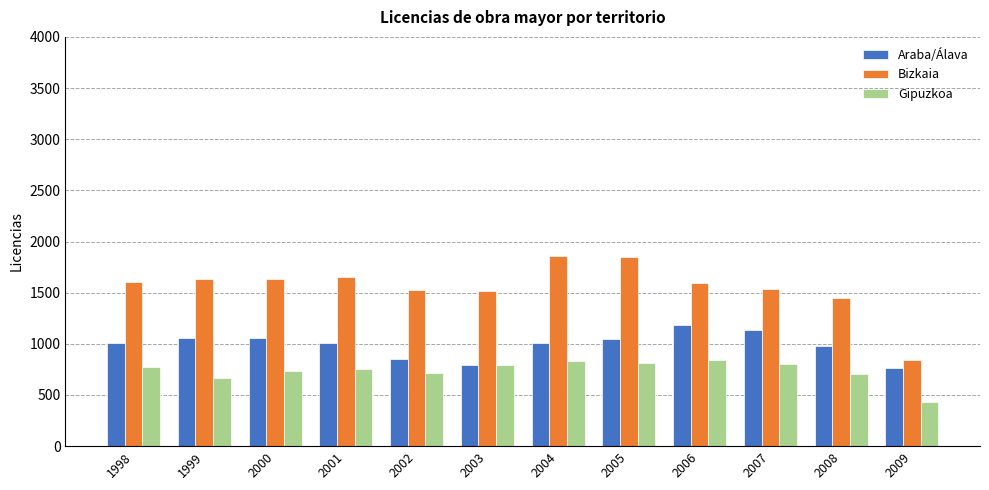

True or false: Gipuzkoa has a value of 832 at 2004.

True